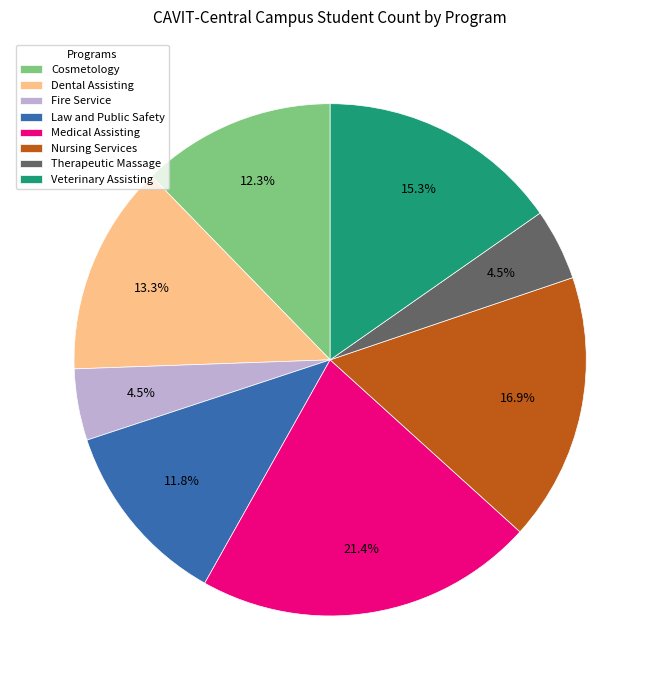

What is the total percentage of Fire Service and Nursing Services?

21.4%